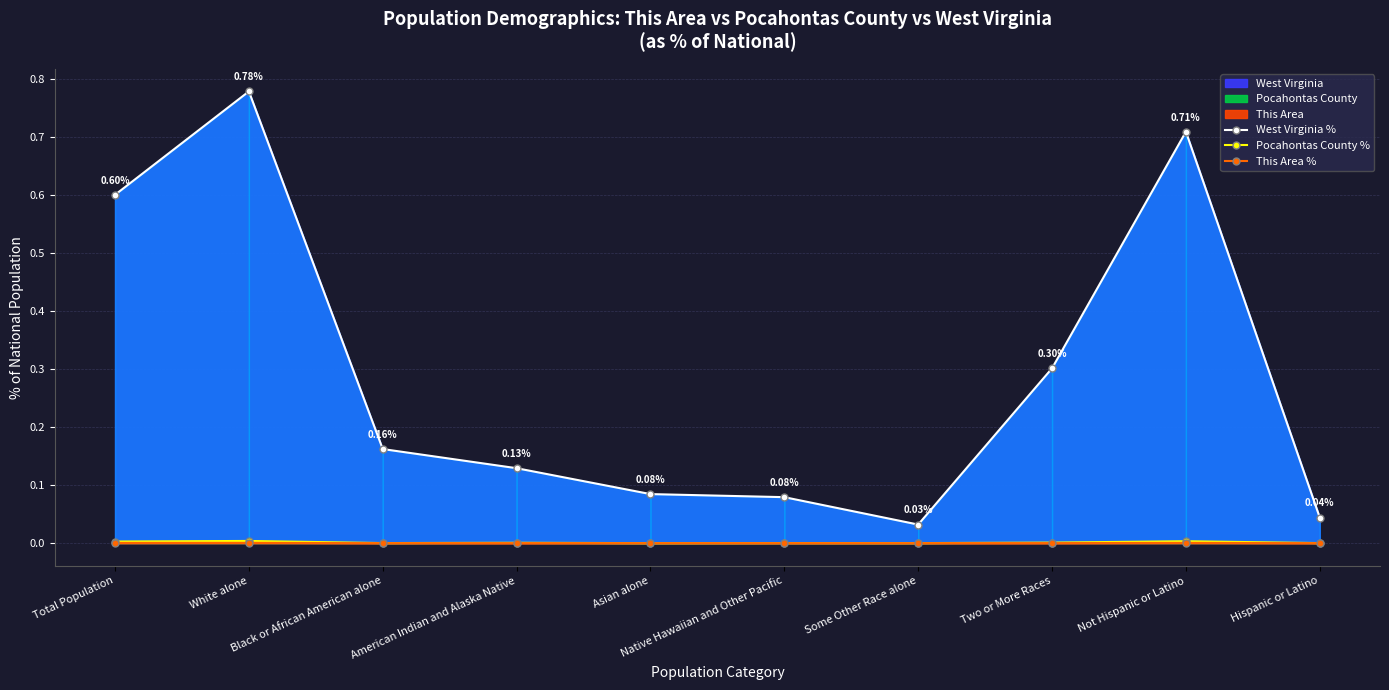

What is the spread (max minus min) of values at American Indian and Alaska Native?

0.1